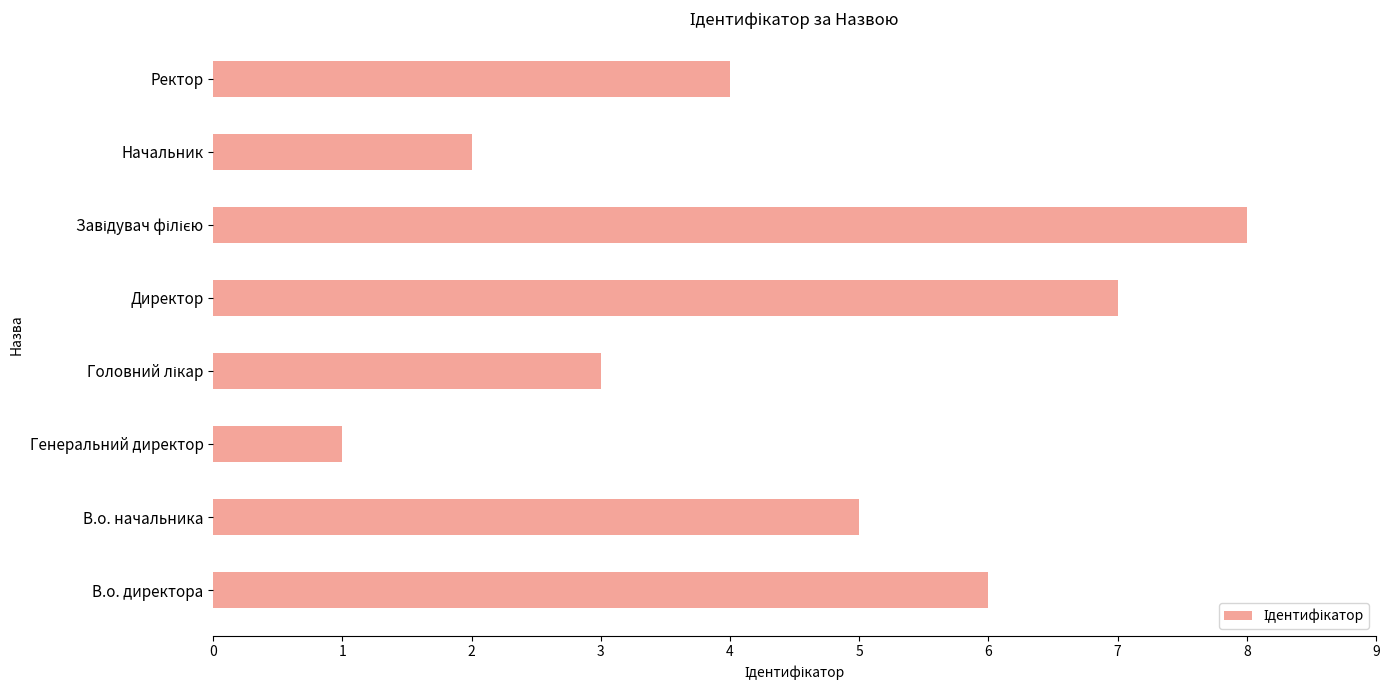

How many values are below 5?

4